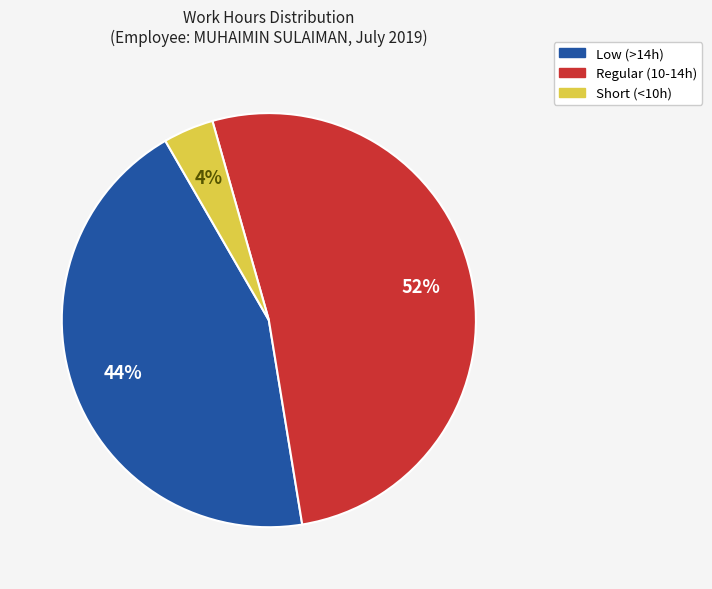

Does any single category account for the majority?

Yes